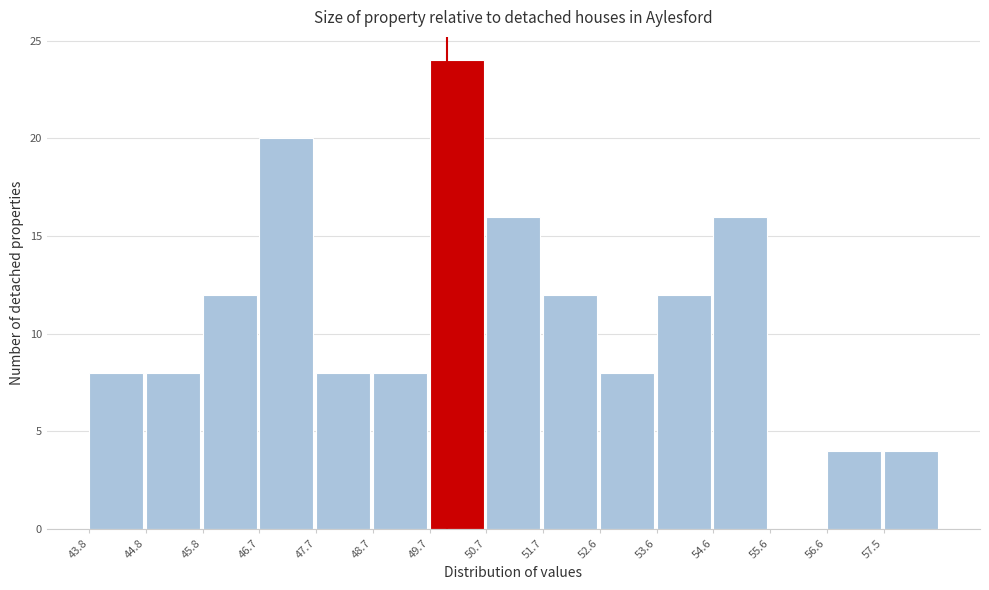

Over which range of the x-axis is the bar tallest?

49.7 to 50.7